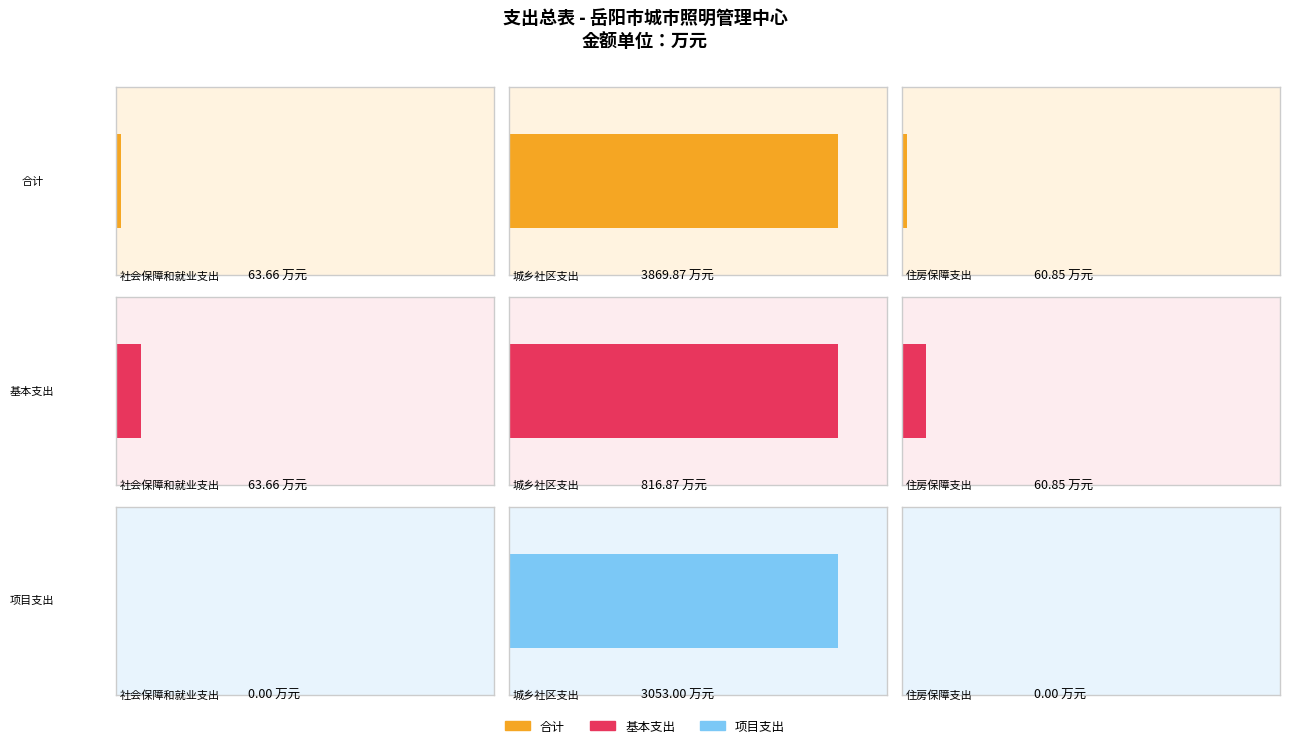

Reading left to right, transcribe all the data shown in this chart.

合计: 63.7	3869.9	60.8
基本支出: 63.7	816.9	60.8
项目支出: 0.0	3053.0	0.0